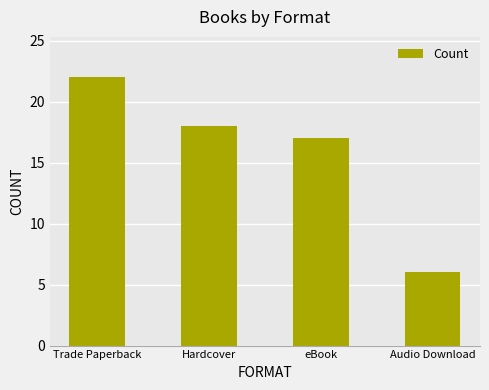

What is the sum of all values?

63